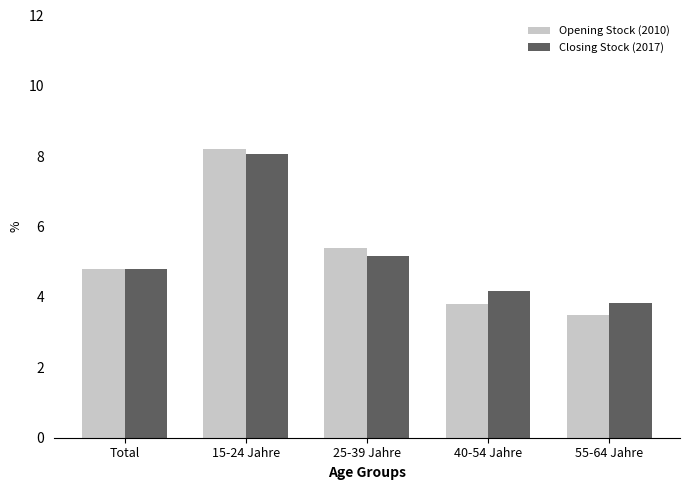

How many bars are there in total?

10